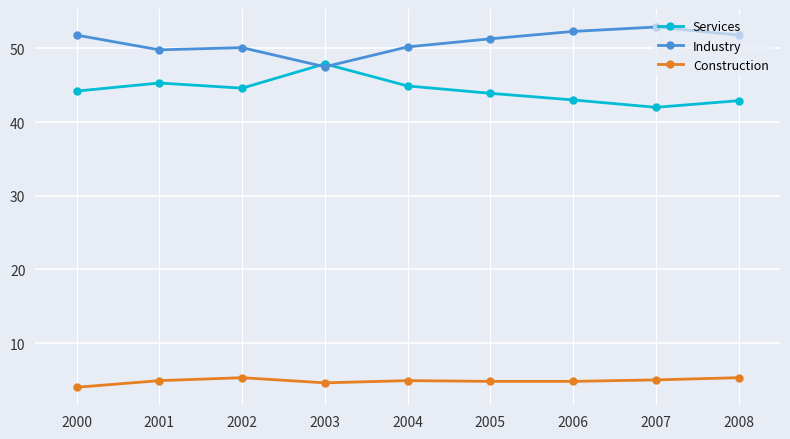

How many intersections are there between Services and Industry?

2